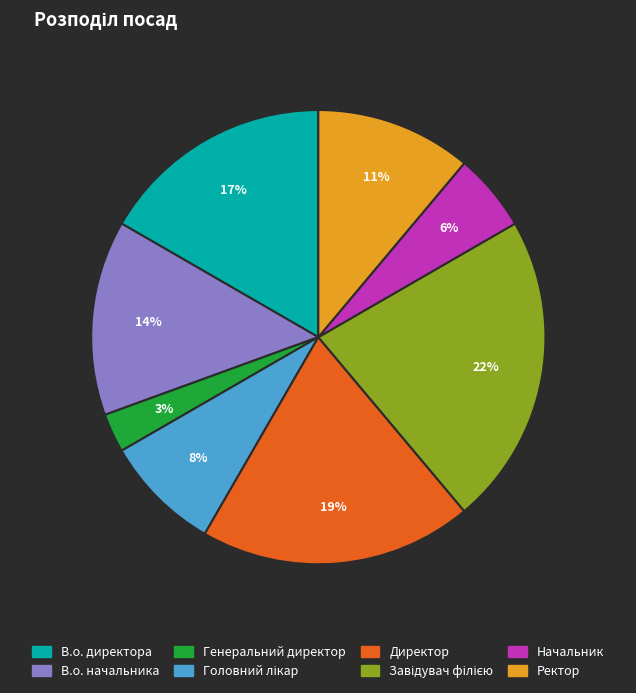

What percentage is the Ректор slice, to the nearest percent?

11%